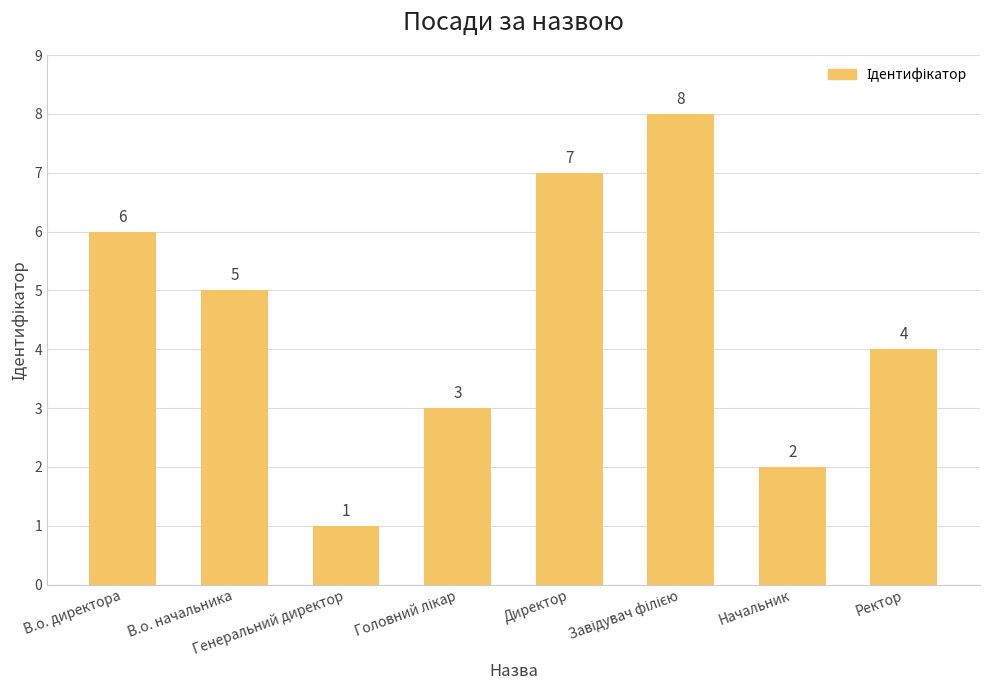

How many bars are there in total?

8